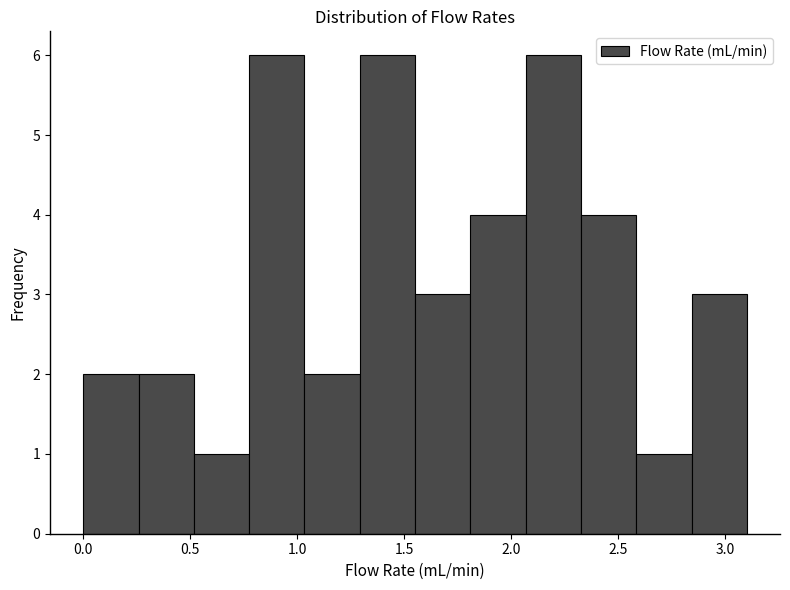

Reading left to right, transcribe this chart: for each bar, give the range it covers on the x-axis and its height. Neither the bar edges nor the heights are printed on the chart, so give them approximately, as read against the axes.

0.00 to 0.25: 2
0.25 to 0.50: 2
0.50 to 0.80: 1
0.80 to 1.05: 6
1.05 to 1.30: 2
1.30 to 1.55: 6
1.55 to 1.80: 3
1.80 to 2.05: 4
2.05 to 2.35: 6
2.35 to 2.60: 4
2.60 to 2.85: 1
2.85 to 3.10: 3